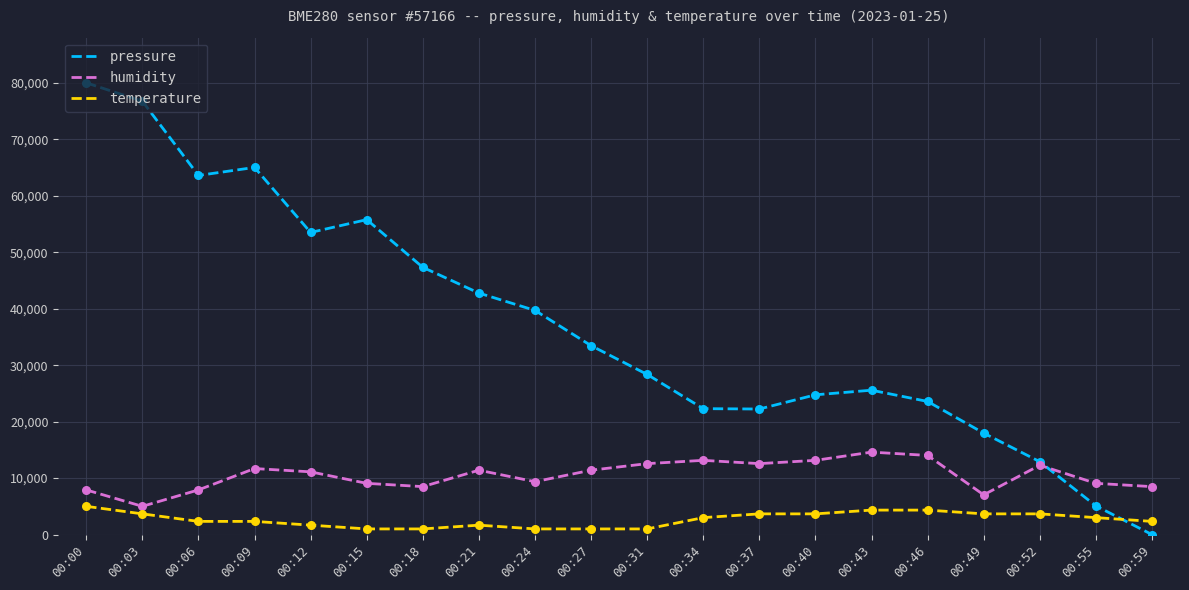

Which series has the widest spread of values?

pressure